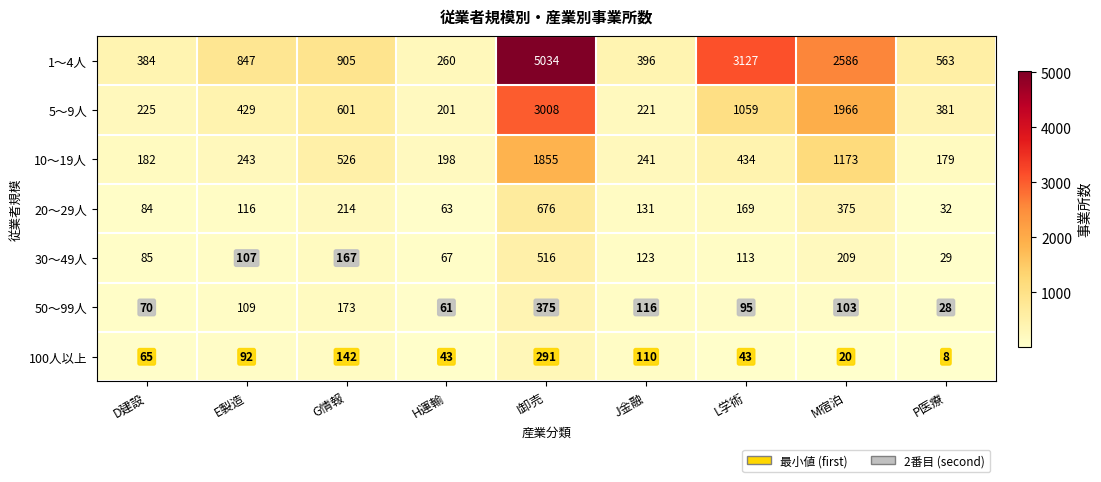

The 30～49人 series shows 785 at I卸売. True or false?

False